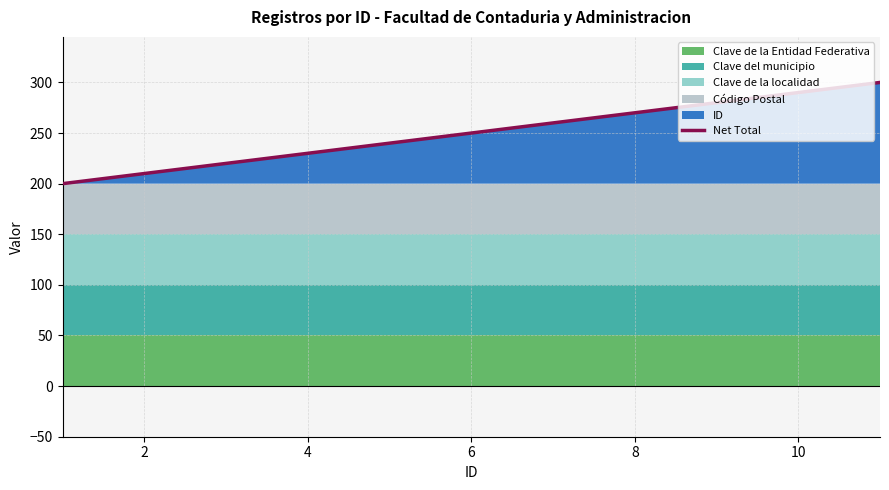

Does the chart have visible grid lines?

Yes